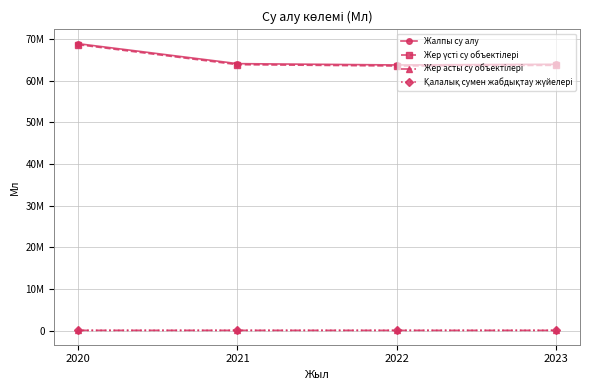

What is the highest value of the Жер үсті су объектілері series?

68633035.1